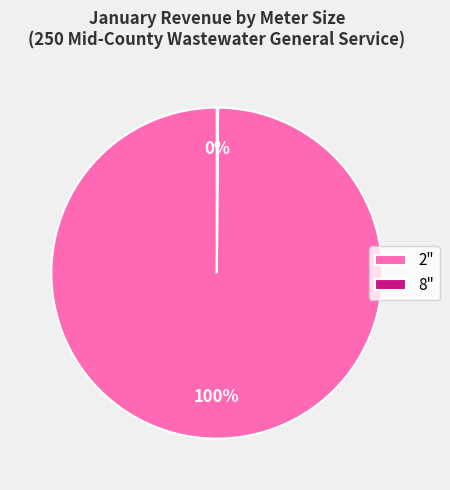

To the nearest percent, what is the difference between the largest and smallest slice percentages?

100%